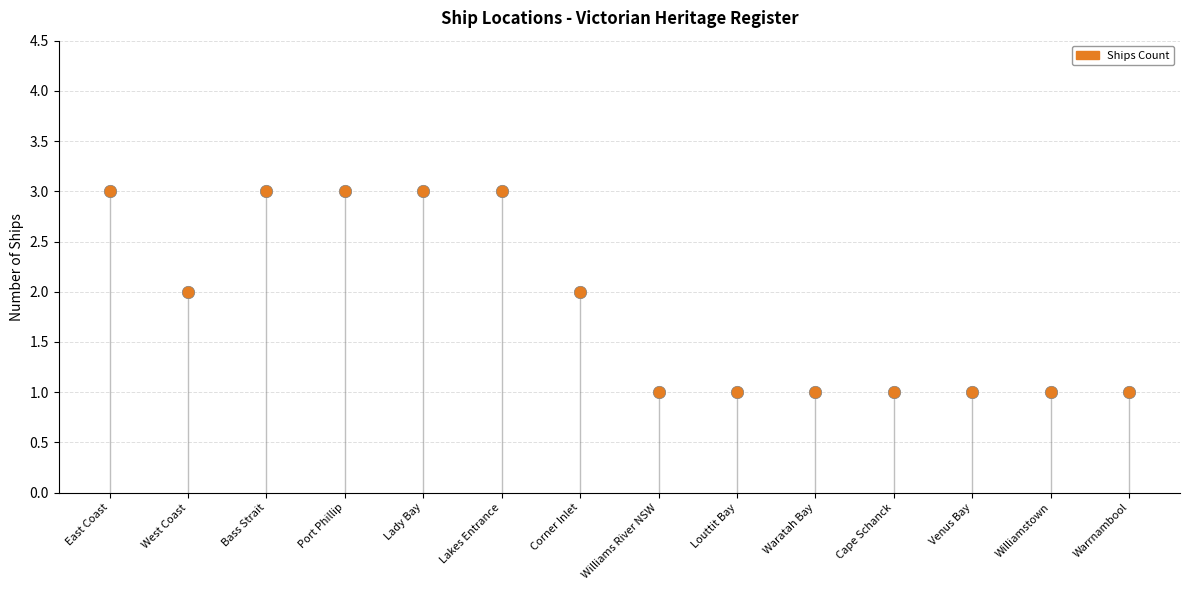

Approximately how many times larger is the value at Williams River NSW compared to East Coast?

0.3